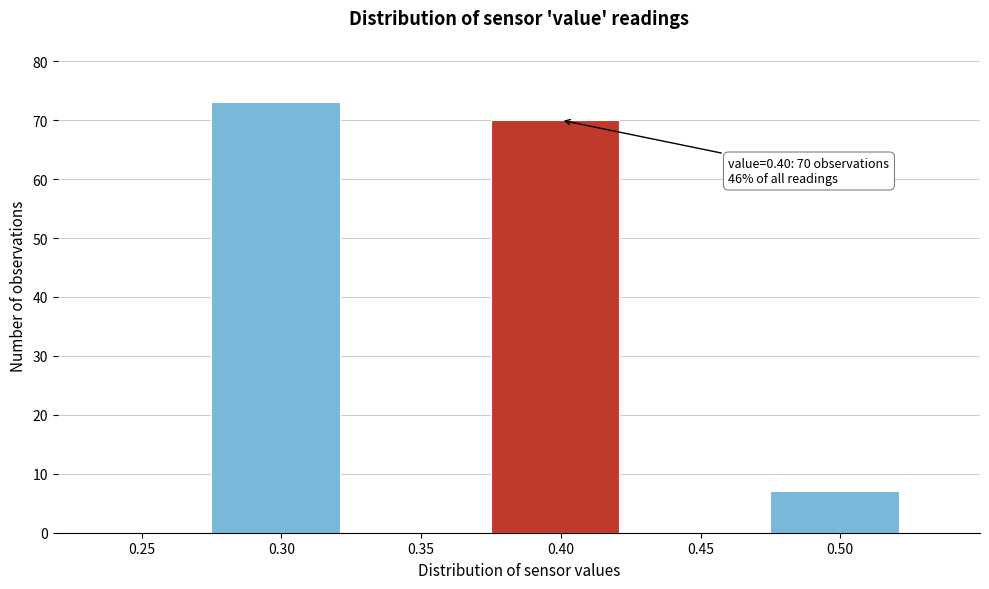

Which range on the x-axis has the tallest bar?

0.275 to 0.325